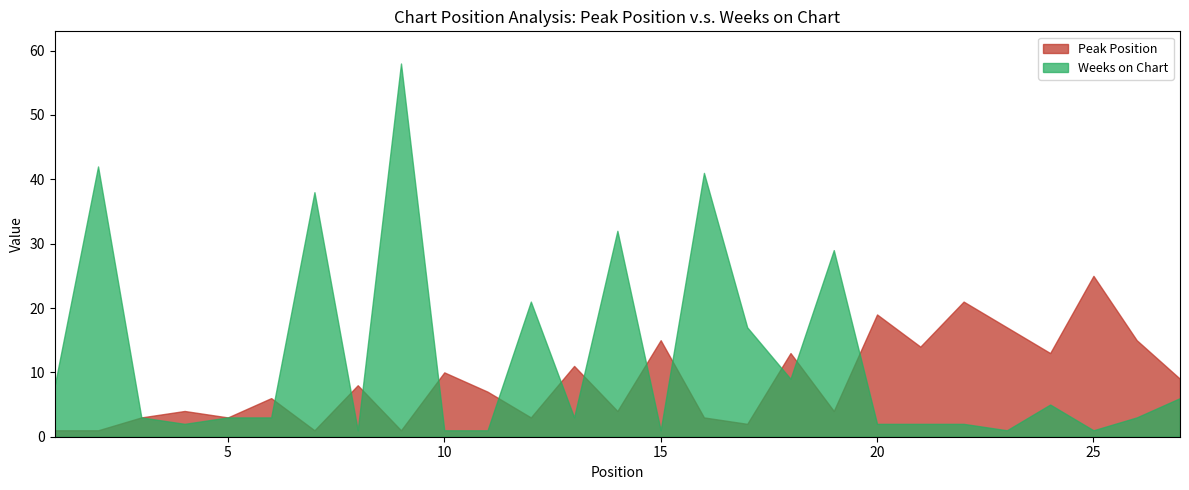

List the series in order of their peak value, highest first.

Weeks on Chart, Peak Position